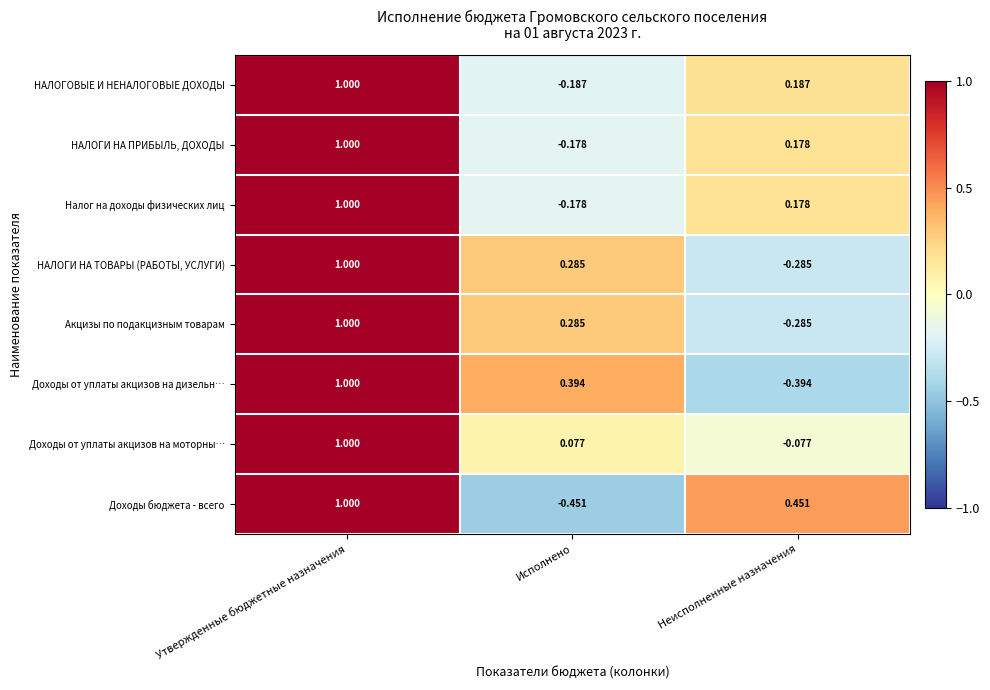

At how many categories does at least one series exceed 0?

3